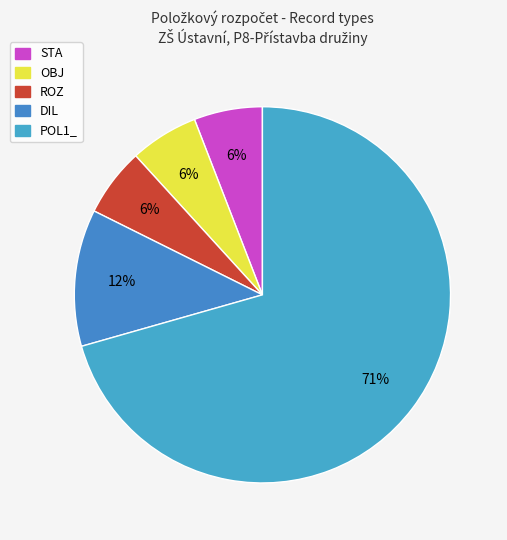

How many segments does this pie chart have?

5